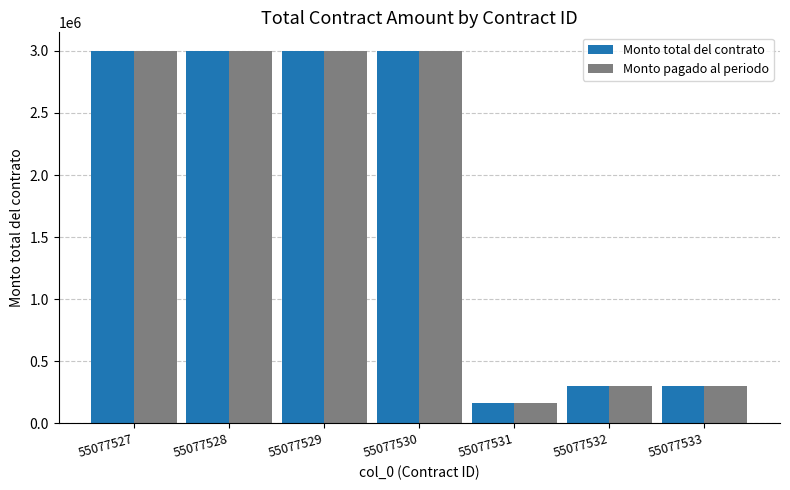

How many categories are shown in the chart?

7